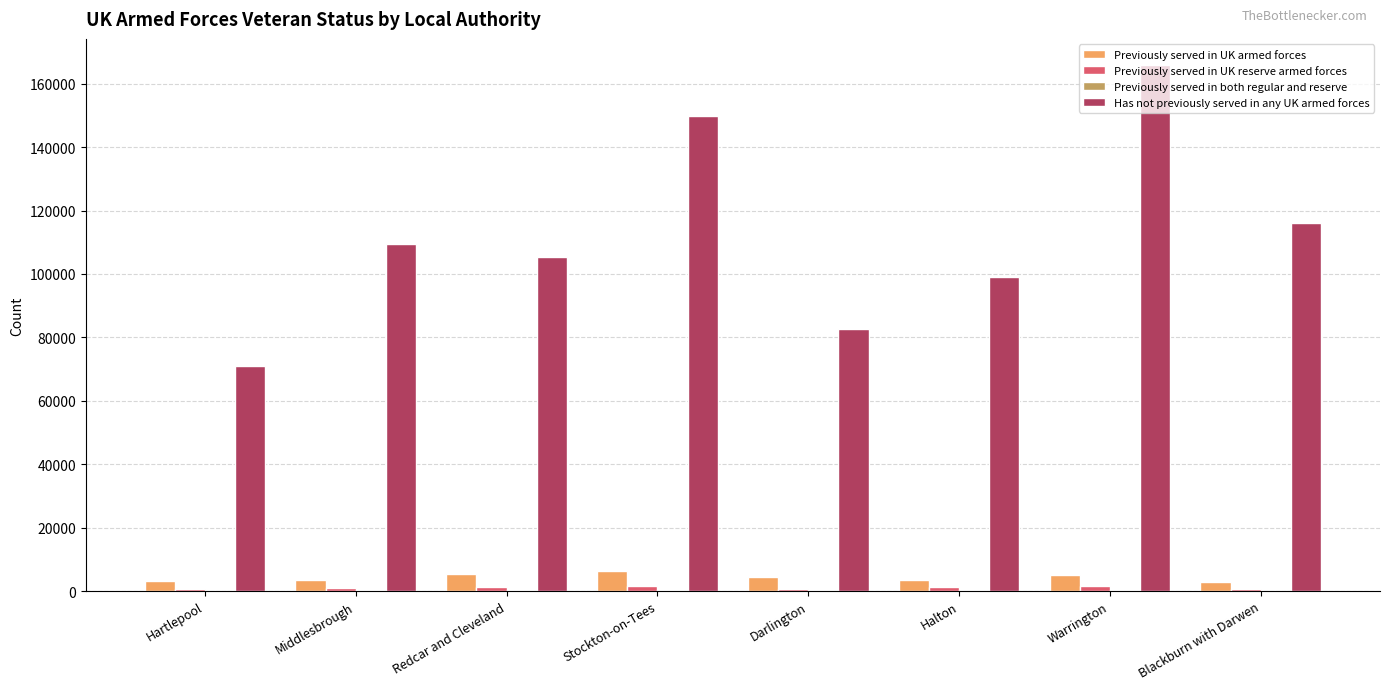

Between Darlington and Halton, which series saw the biggest shift?

Has not previously served in any UK armed forces